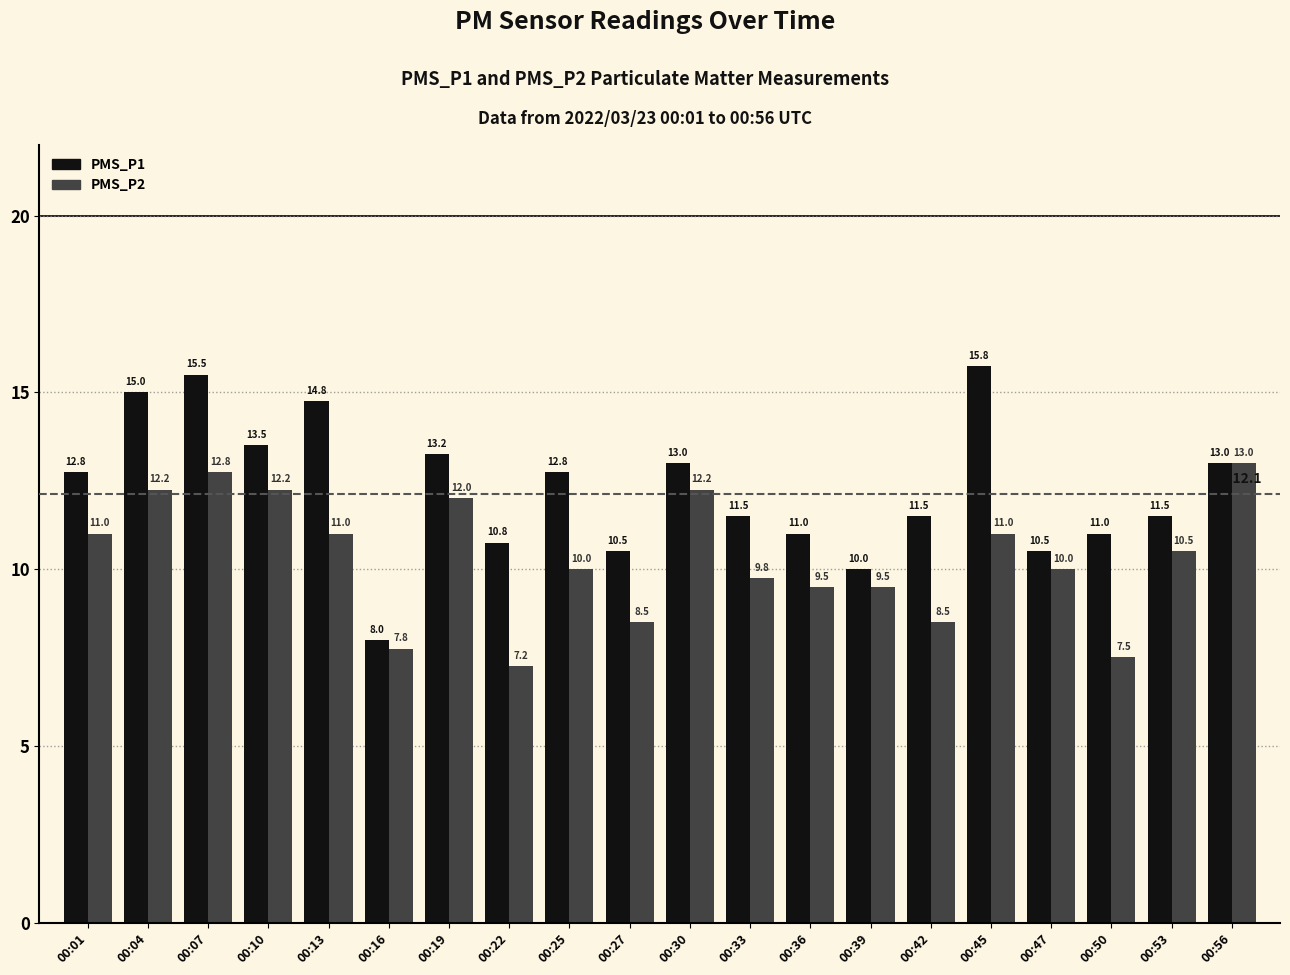

What are all the series names shown in the legend?

PMS_P1, PMS_P2